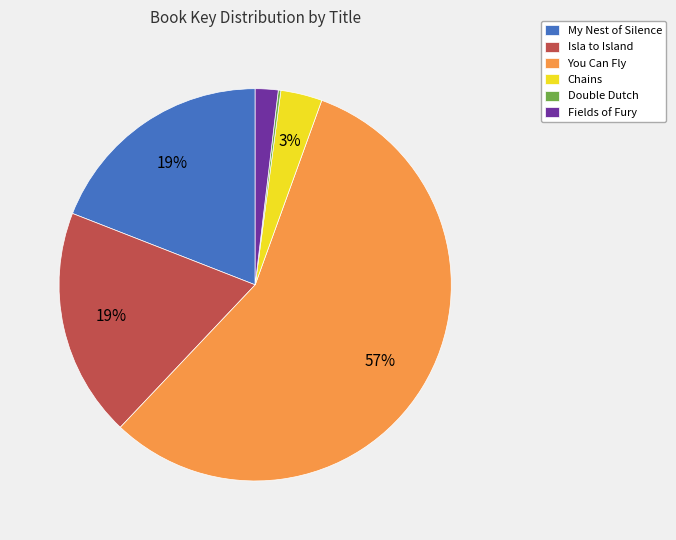

Do Fields of Fury and You Can Fly together represent more than half of the pie?

Yes